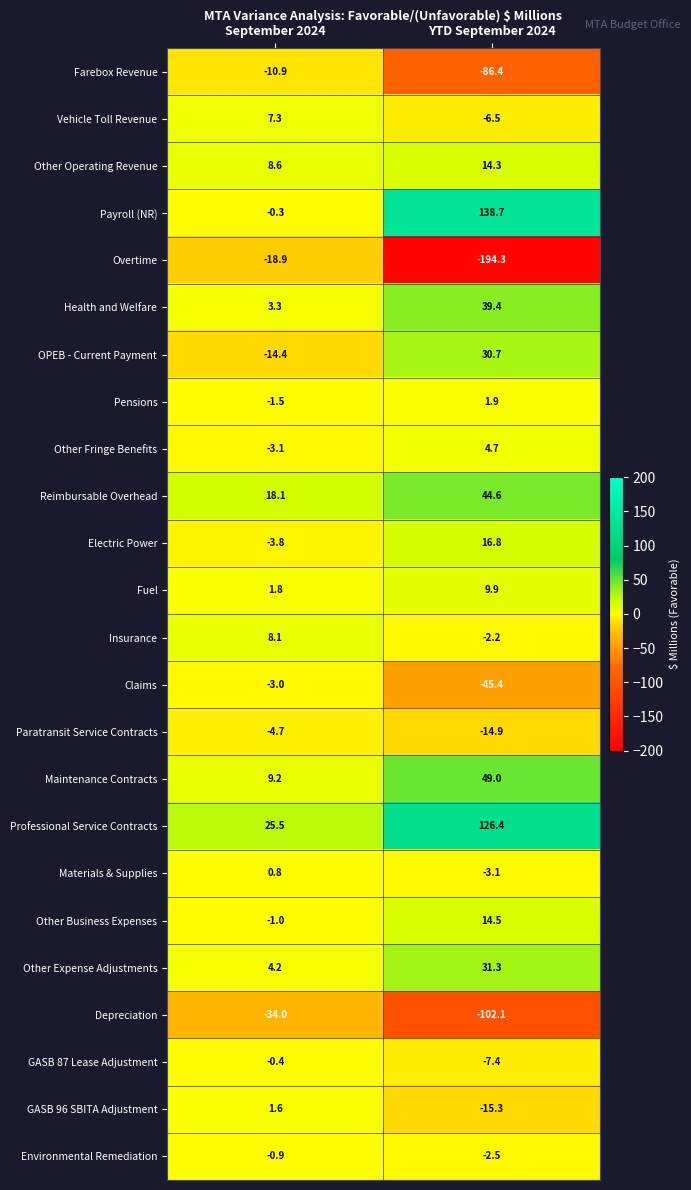

What is the difference between the maximum and minimum values in the GASB 96 SBITA Adjustment series?

16.9